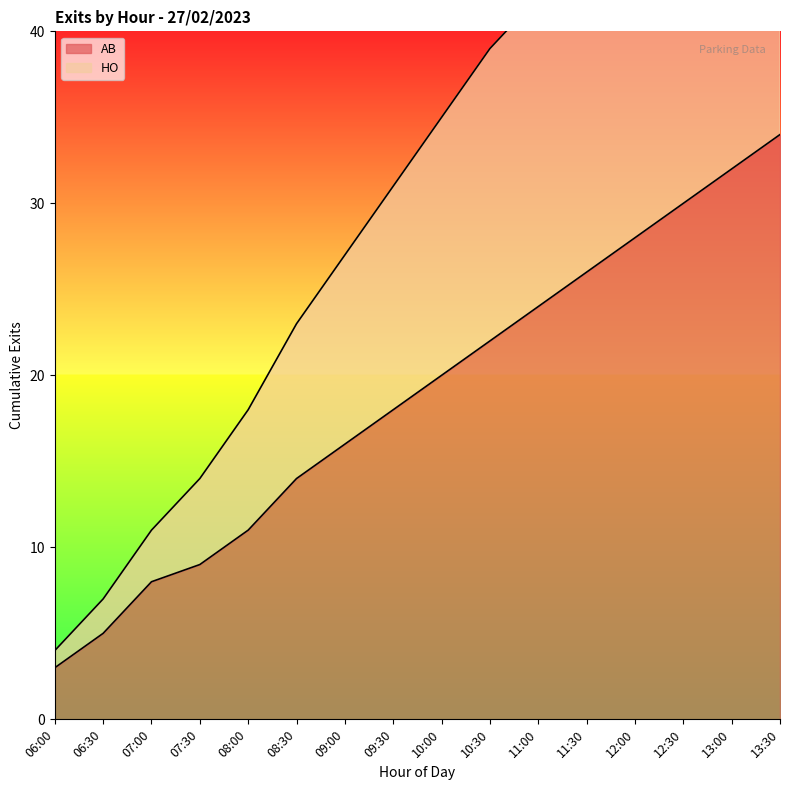

At which label is AB closest to 18?

09:30